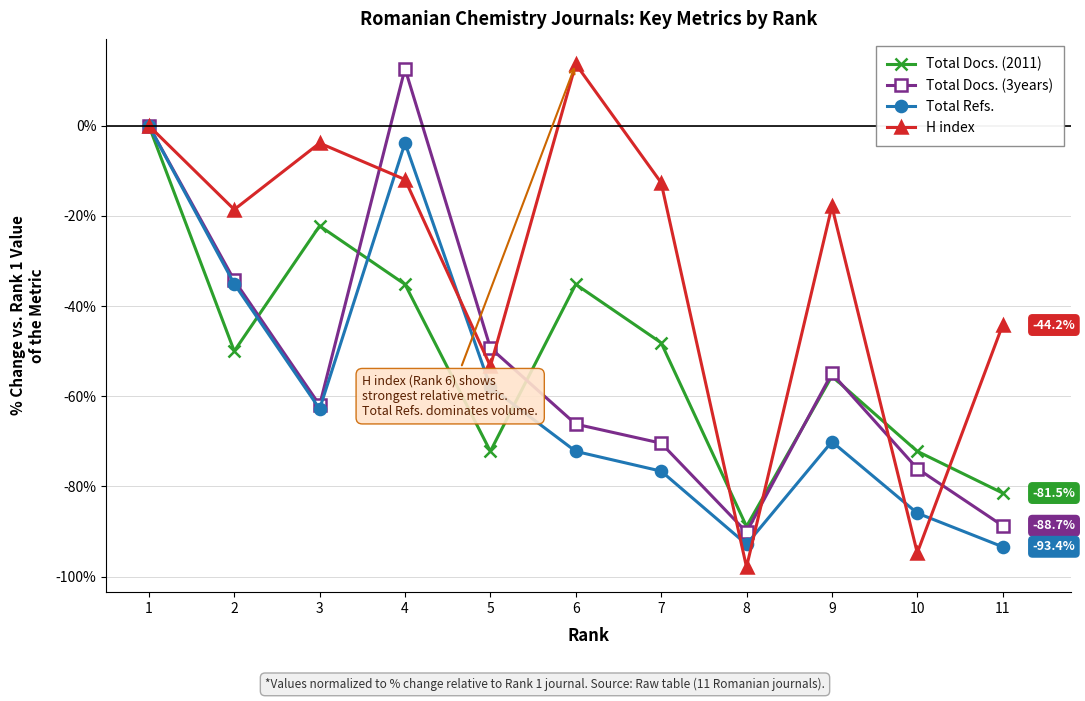

What is the value of the Total Docs. (3years) point at the 3rd from the left?

-62.0